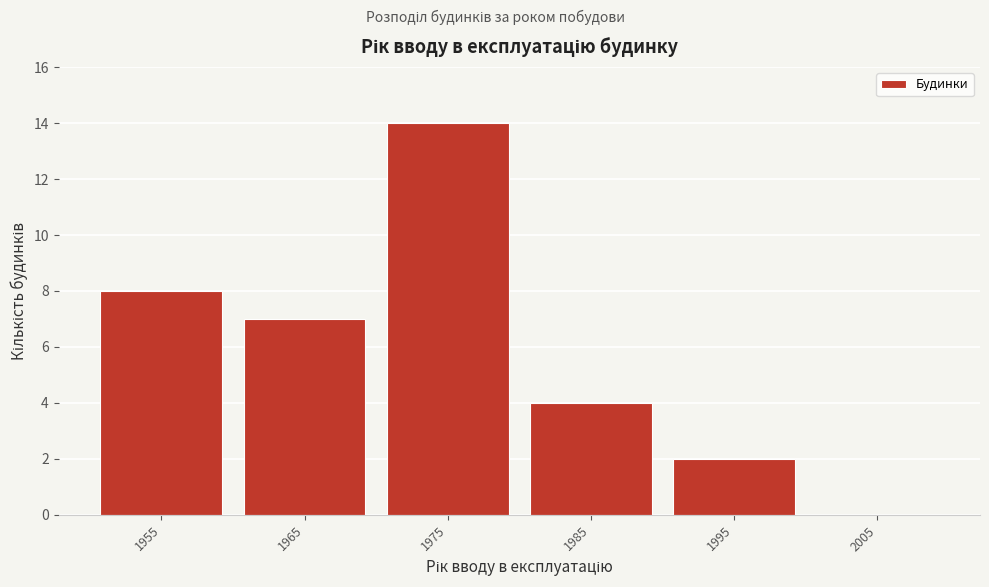

Reading left to right, transcribe all the data shown in this chart.

1955=8	1965=7	1975=14	1985=4	1995=2	2005=0